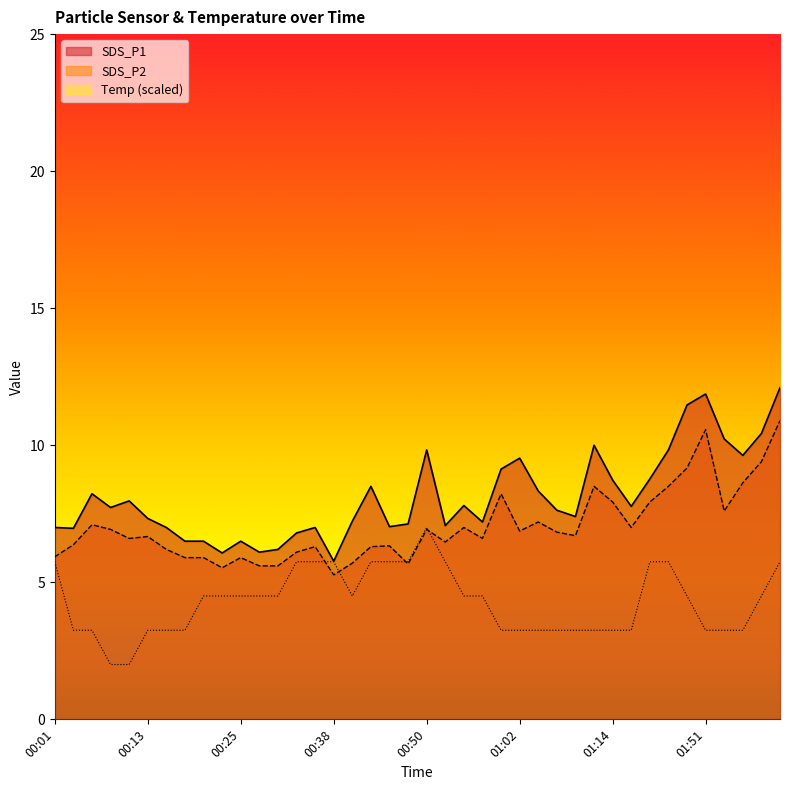

Reading right to left, extract all data points from this chart.

SDS_P1: 12.1	10.4	9.6	10.2	11.9	11.5	9.8	8.8	7.8	8.7	10.0	7.4	7.6	8.3	9.5	9.1	7.2	7.8	7.1	9.8	7.1	7.0	8.5	7.2	5.8	7.0	6.8	6.2	6.1	6.5	6.1	6.5	6.5	7.0	7.3	8.0	7.7	8.2	7.0	7.0
SDS_P2: 10.9	9.4	8.6	7.6	10.6	9.2	8.5	7.9	7.0	7.9	8.5	6.7	6.8	7.2	6.9	8.2	6.6	7.0	6.5	6.9	5.7	6.3	6.3	5.7	5.3	6.3	6.1	5.6	5.6	5.9	5.5	5.9	5.9	6.2	6.7	6.6	6.9	7.1	6.4	5.9
Temp: 5.8	4.5	3.2	3.2	3.2	4.5	5.8	5.8	3.2	3.2	3.2	3.2	3.2	3.2	3.2	3.2	4.5	4.5	5.8	7.0	5.8	5.8	5.8	4.5	5.8	5.8	5.8	4.5	4.5	4.5	4.5	4.5	3.2	3.2	3.2	2.0	2.0	3.2	3.2	5.8